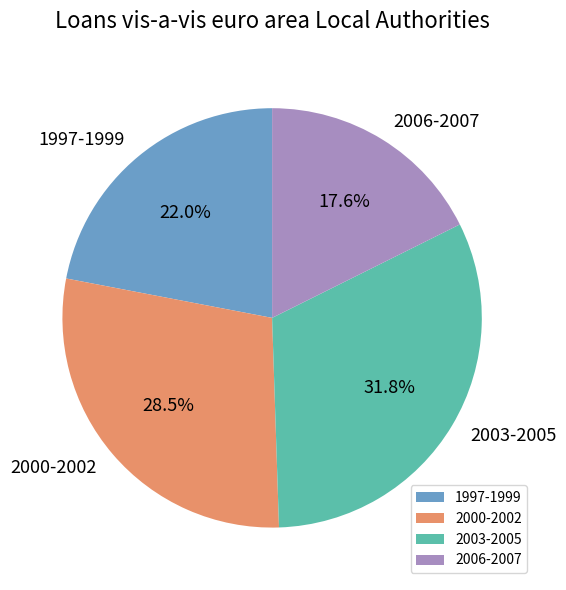

Which slice is the largest?

2003-2005